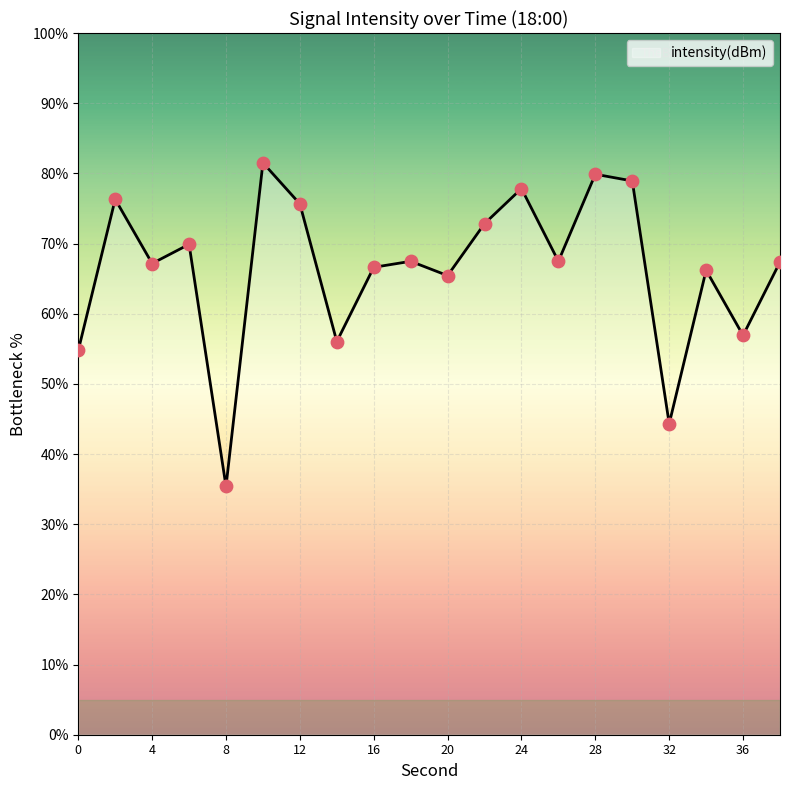

What is the maximum value shown in the chart?

81.5